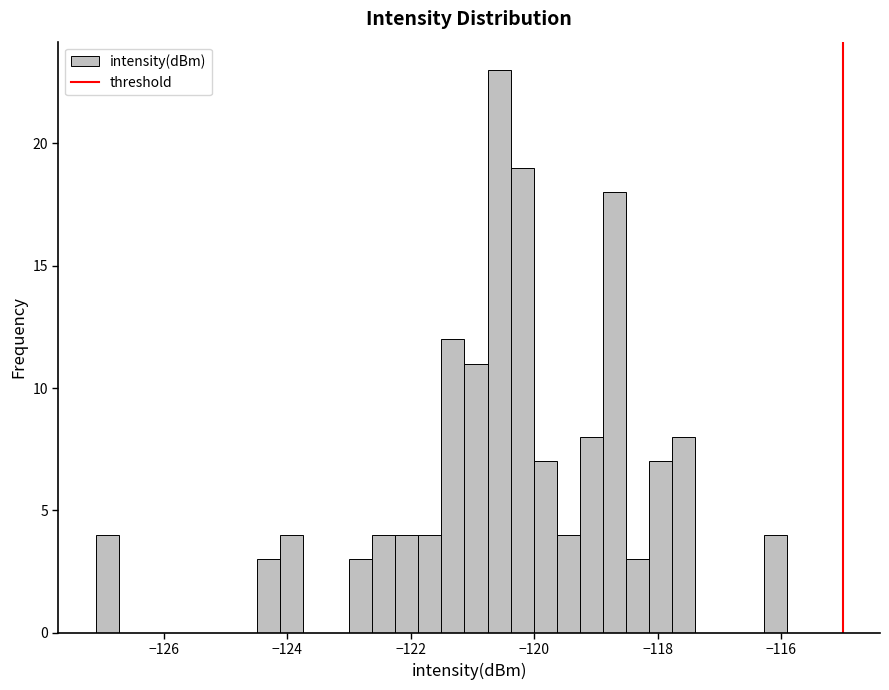

Read against the x-axis, roughly where is the centre of the tallest bar?

-120.6